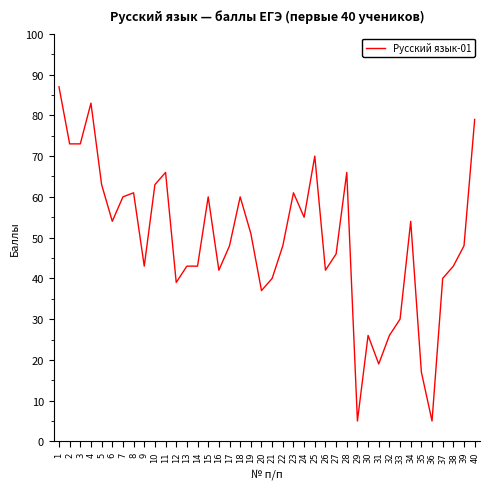

Between 6 and 36, which is larger?

6